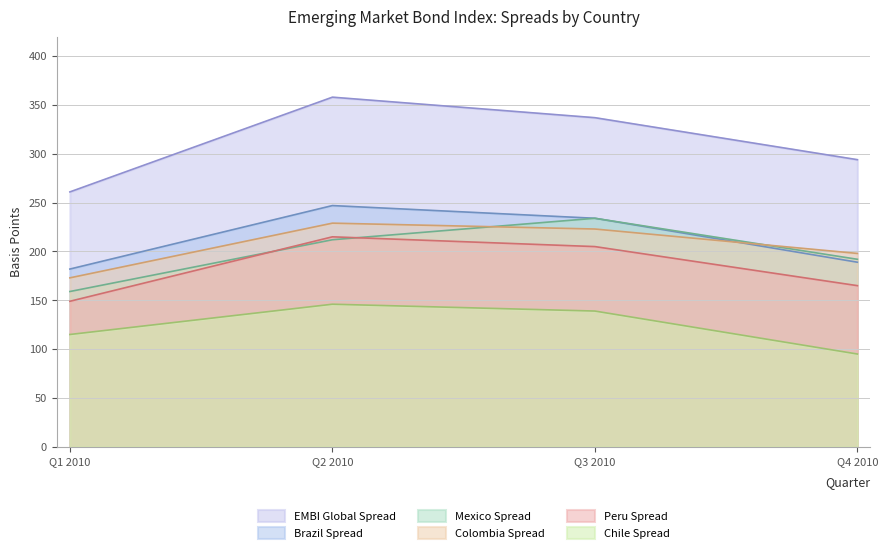

Which has a higher value, Q3 2010 or Q1 2010?

Q3 2010